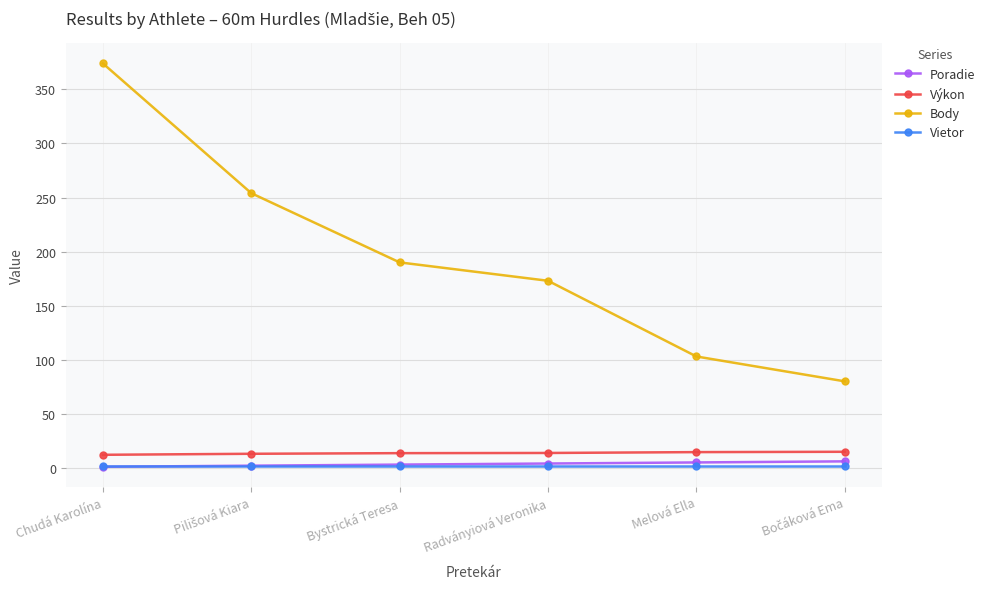

Between Bystrická Teresa and Melová Ella, which series saw the biggest shift?

Body